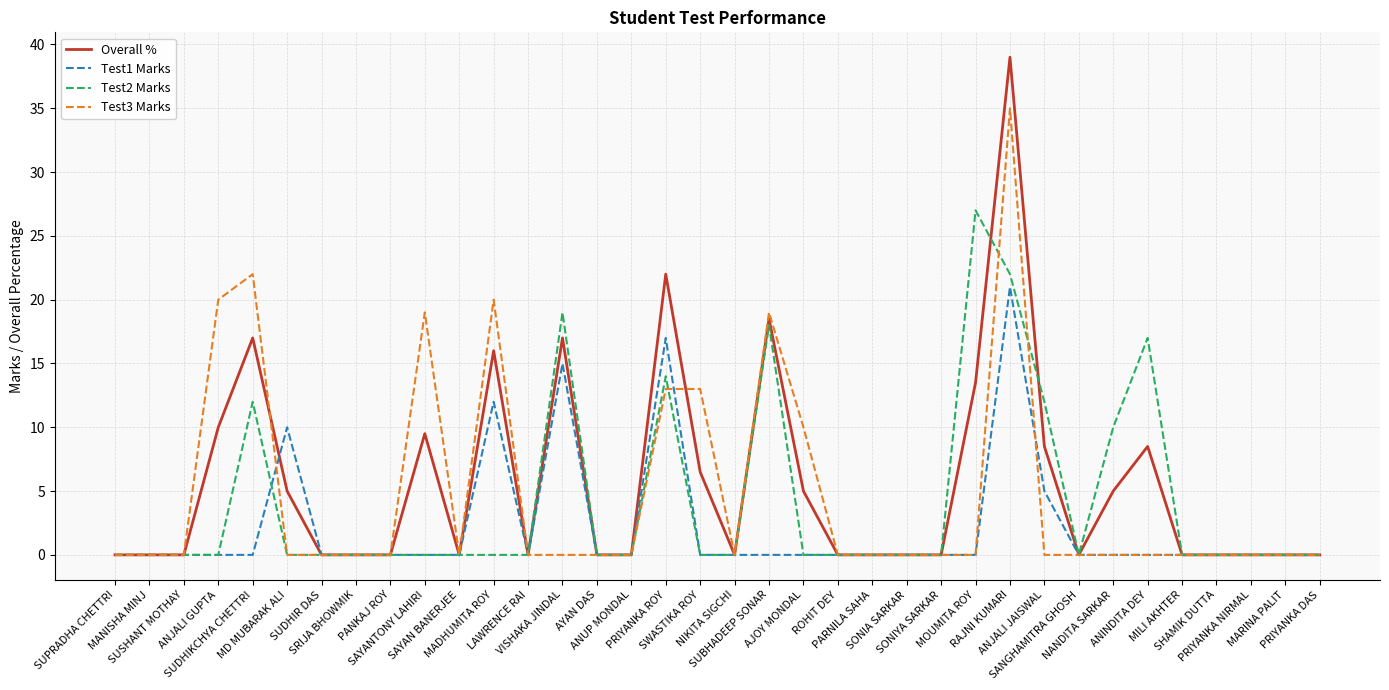

What are all the series names shown in the legend?

Overall %, Test1 Marks, Test2 Marks, Test3 Marks